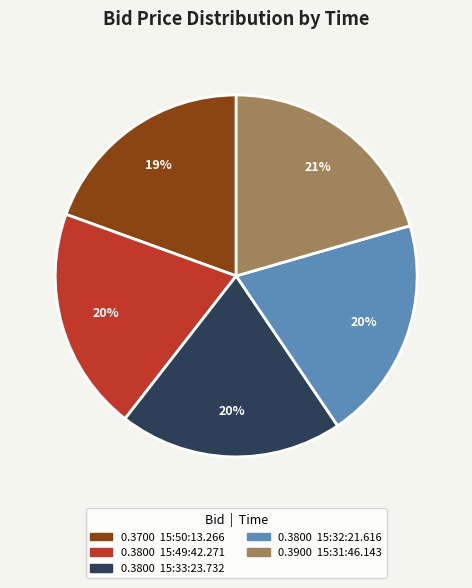

Is there a majority slice in this chart?

No